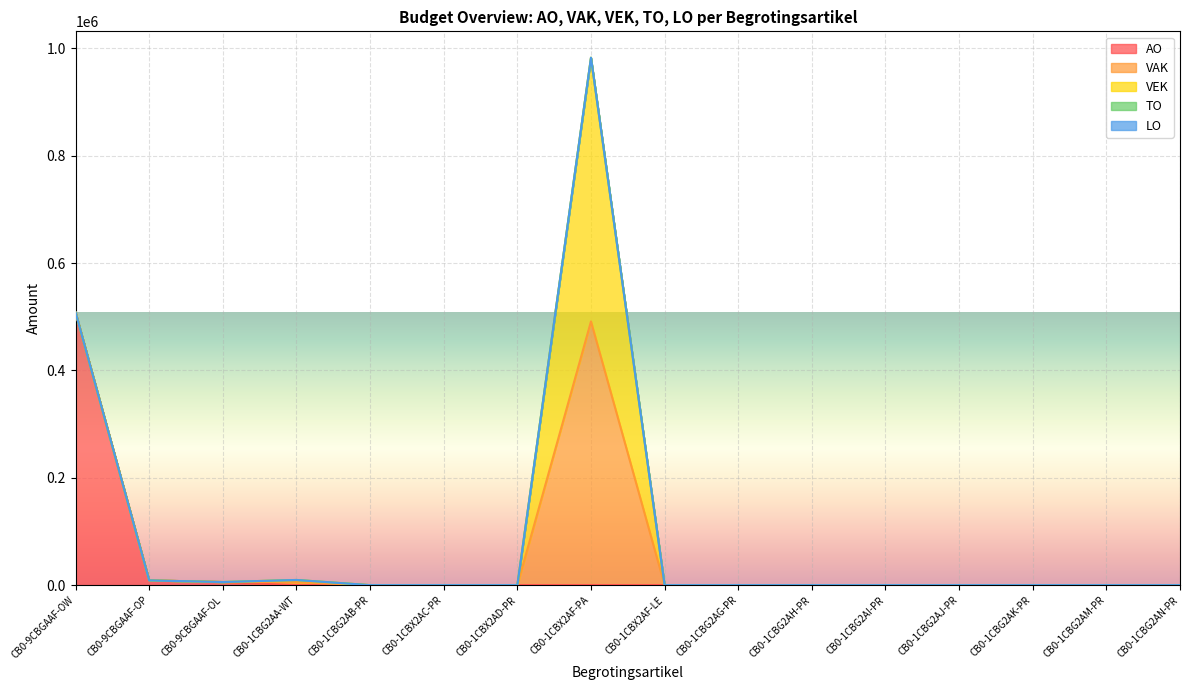

True or false: VAK has a value of 192369 at CB0-1CBG2AB-PR.

False